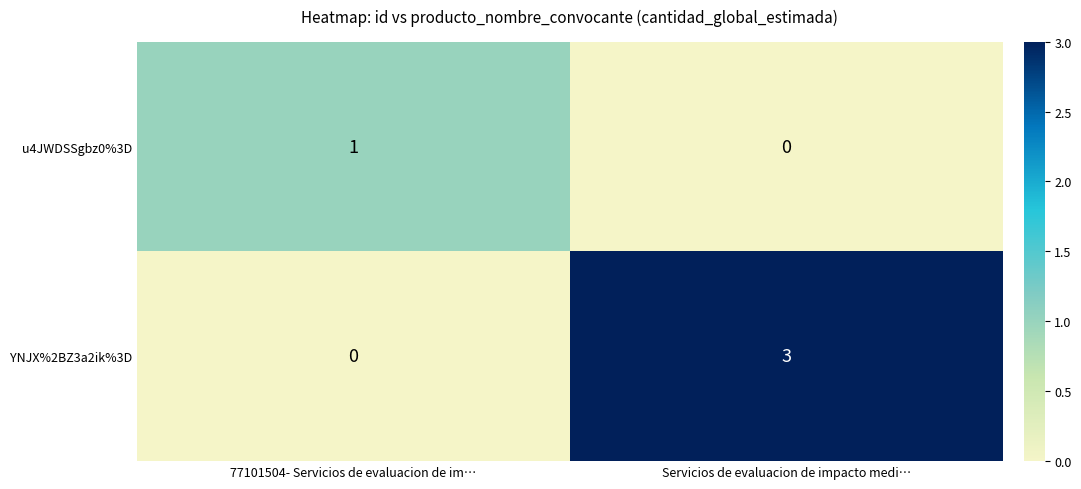

Is the value of YNJX%2BZ3a2ik%3D at Servicios de evaluacion de impacto medi… greater than the value of u4JWDSSgbz0%3D at 77101504- Servicios de evaluacion de im…?

Yes